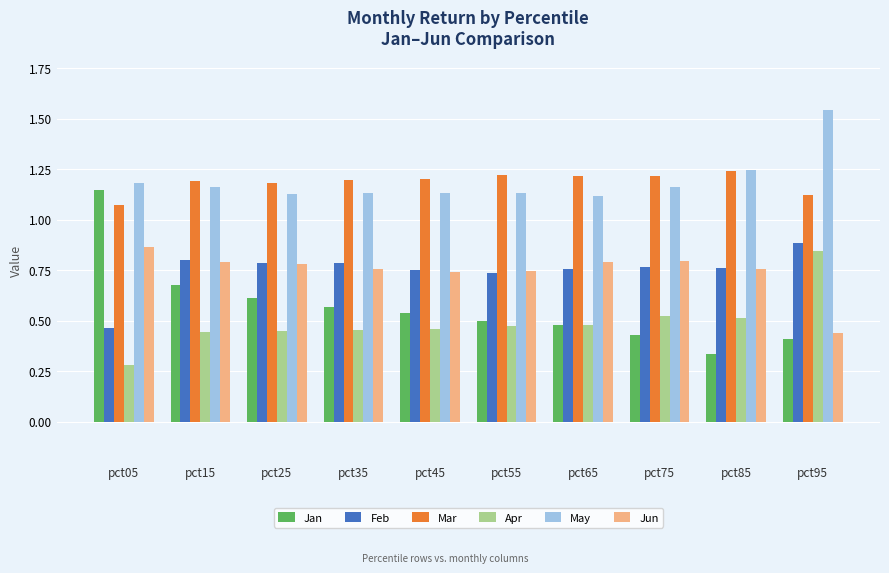

Count the Feb values in the range 0 to 1.

10